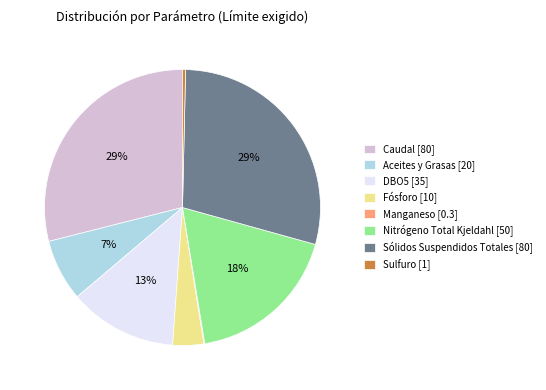

Is there a majority slice in this chart?

No